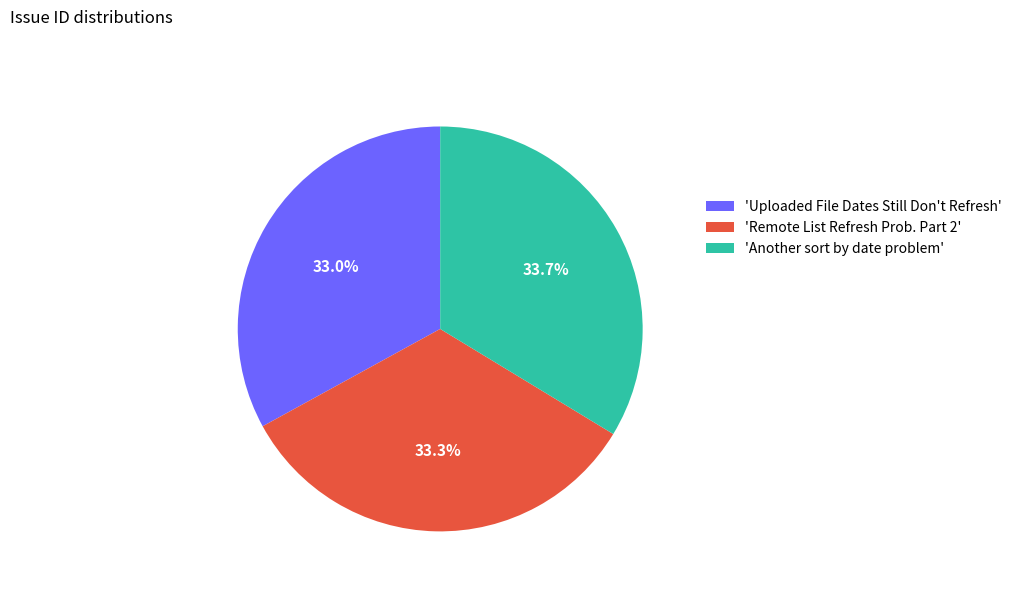

What percentage is NOT represented by 'Remote List Refresh Prob. Part 2'?

66.7%